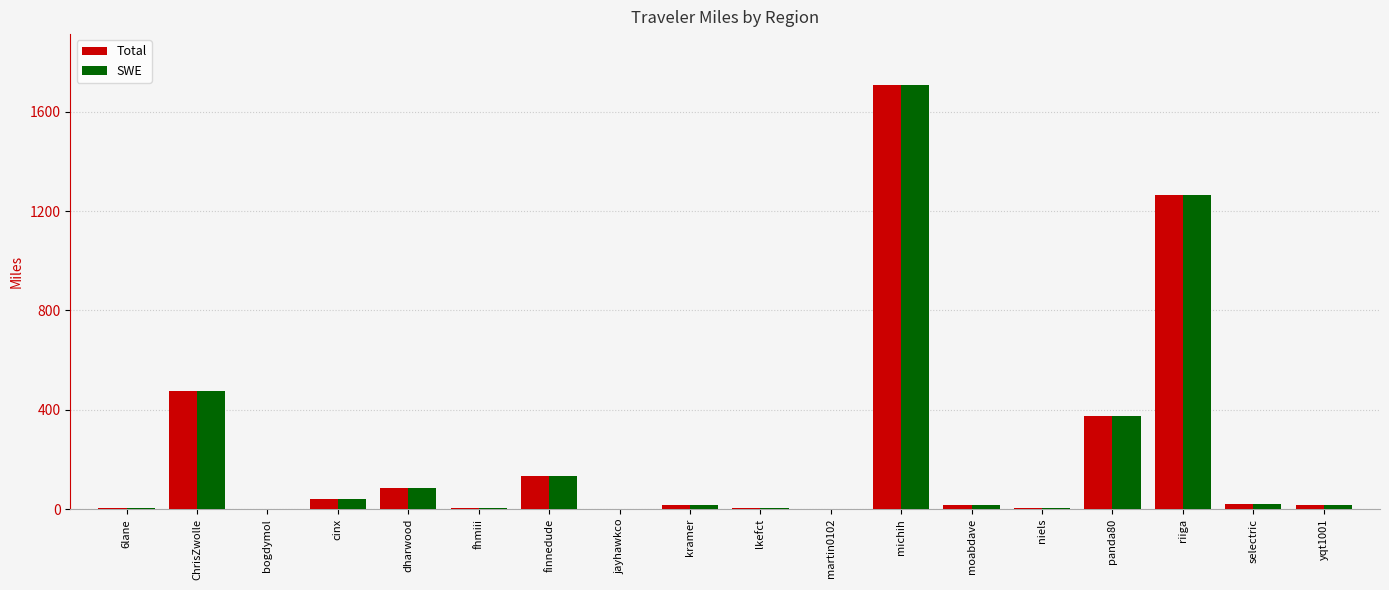

At which label is Total closest to 854?

ChrisZwolle